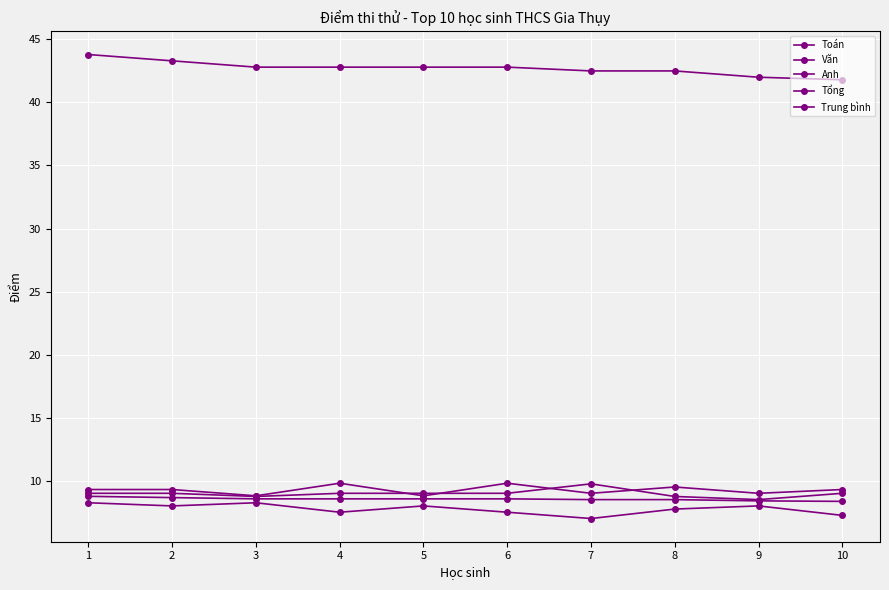

What is the value of the Trung bình point at the 2nd from the left?

8.7